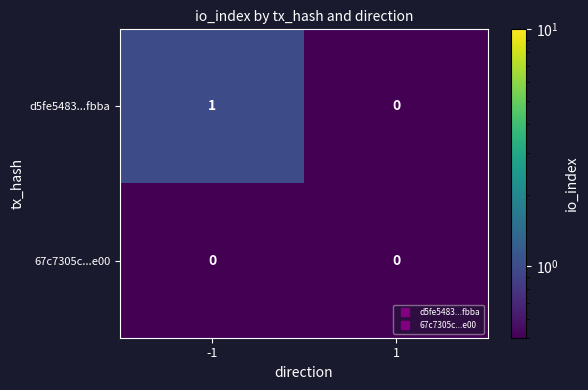

The value of d5fe5483...fbba at -1 is 1. True or false?

True